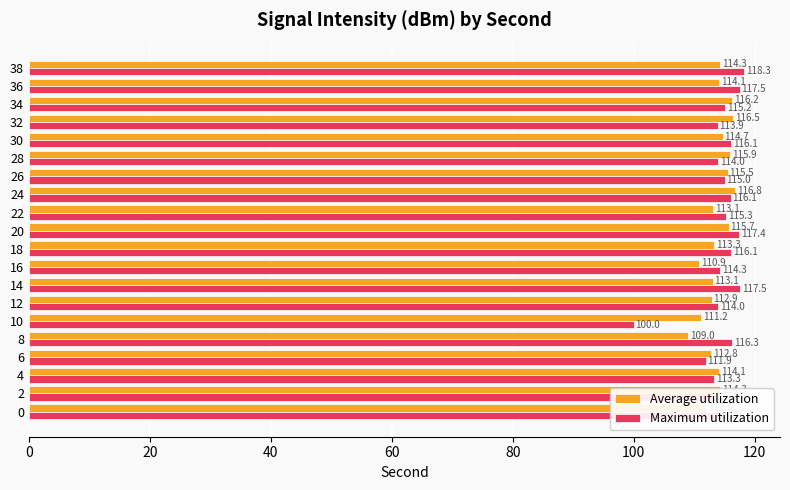

Which series has the widest spread of values?

Maximum utilization